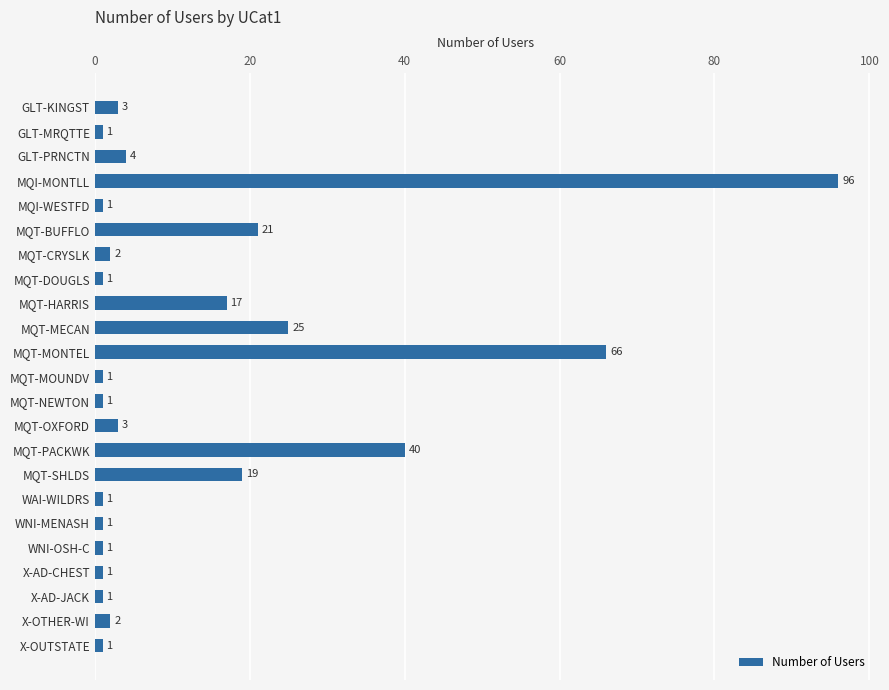

What is the change in value from MQT-CRYSLK to MQT-OXFORD?

+1